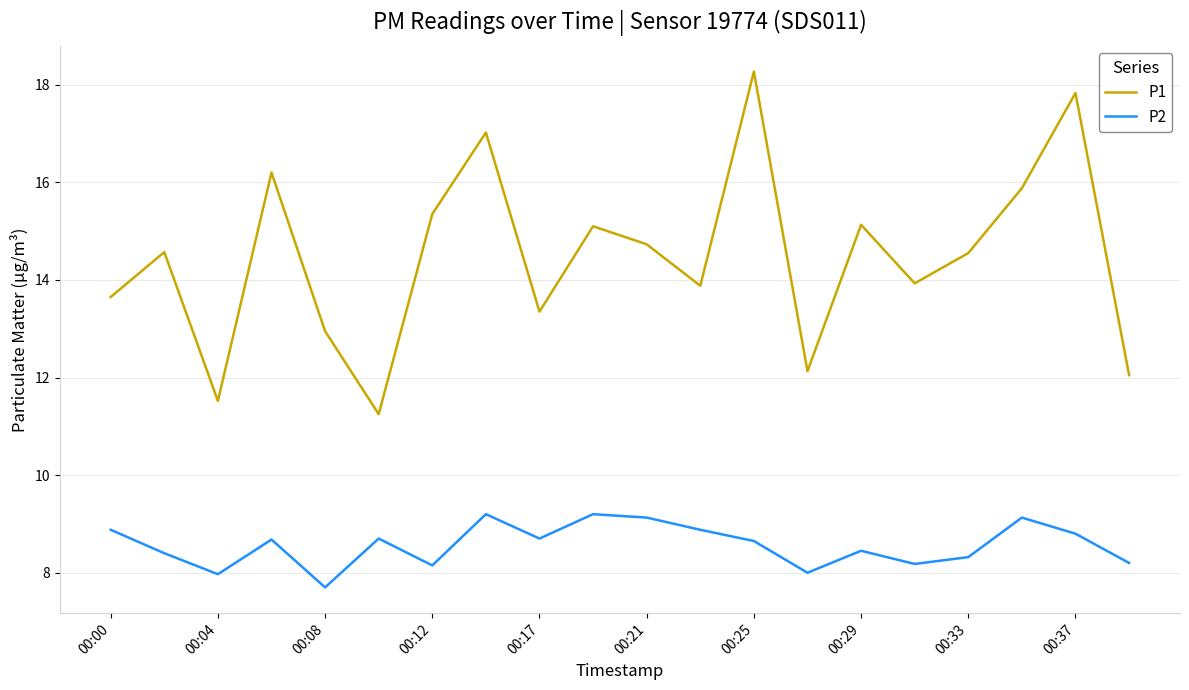

What is the average value of the P1 series?

14.5